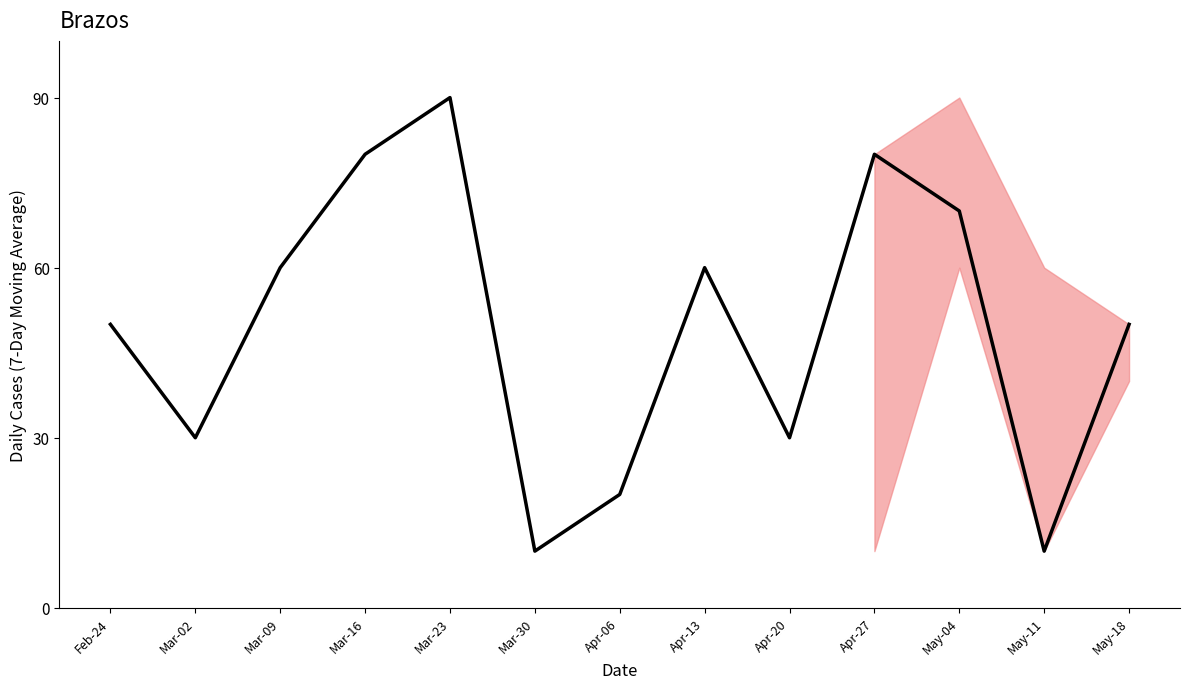

Is it true that the value at May-11 is 10?

True